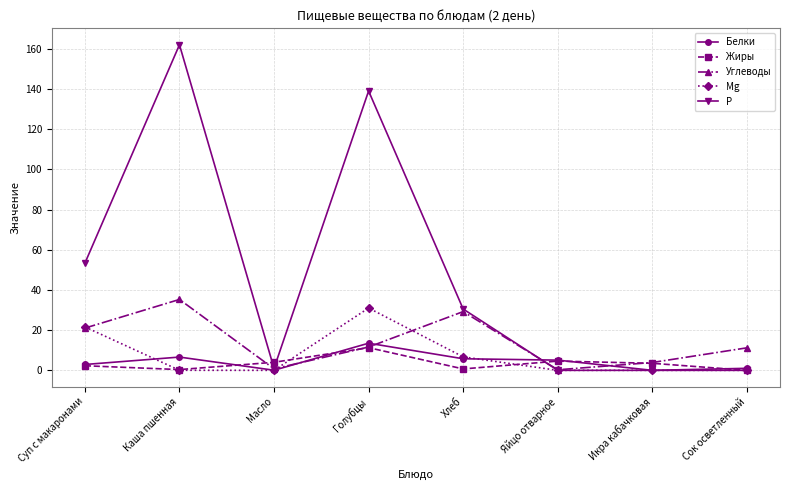

What is the highest value of the Белки series?

13.5